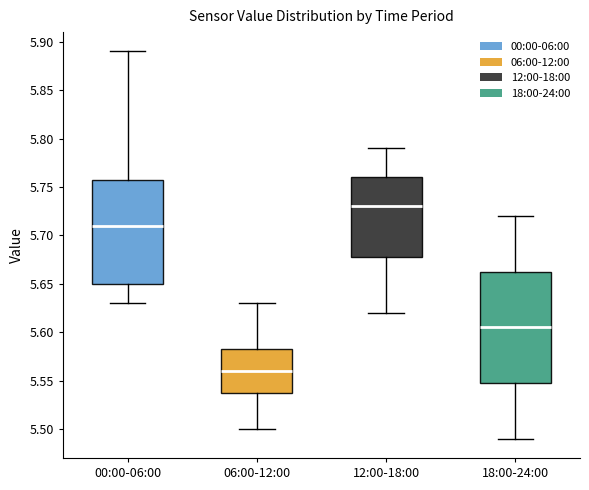

Which box has the lowest median line?

06:00-12:00